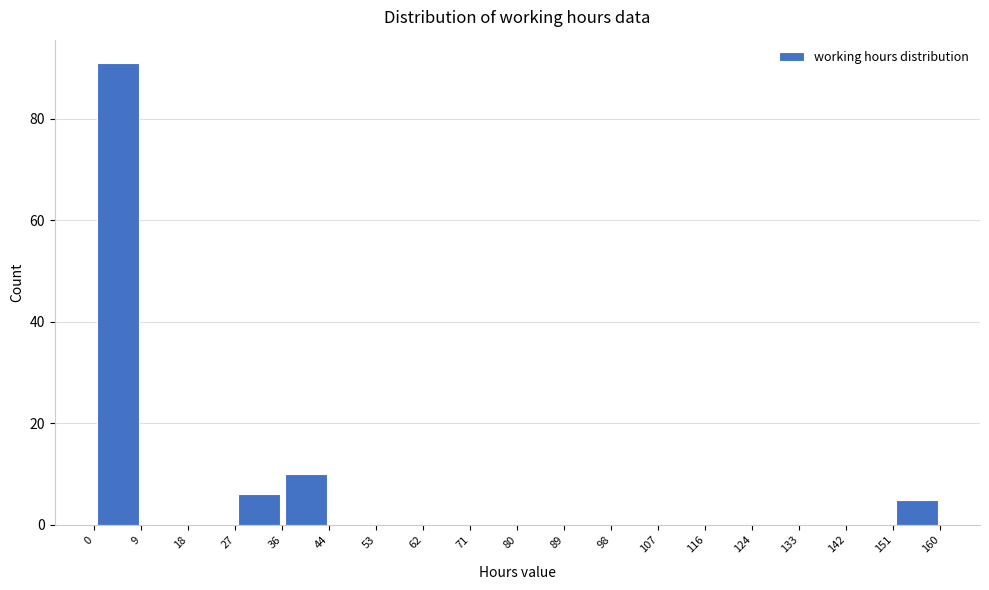

Reading left to right, transcribe this chart: for each bar, give the range it covers on the x-axis and its height. The values are not printed on the chart, so give them approximately, as read against the axis.

0 to 9: 92
9 to 18: 0
18 to 27: 0
27 to 36: 6
36 to 44: 10
44 to 53: 0
53 to 62: 0
62 to 71: 0
71 to 80: 0
80 to 89: 0
89 to 98: 0
98 to 107: 0
107 to 116: 0
116 to 124: 0
124 to 133: 0
133 to 142: 0
142 to 151: 0
151 to 160: 6